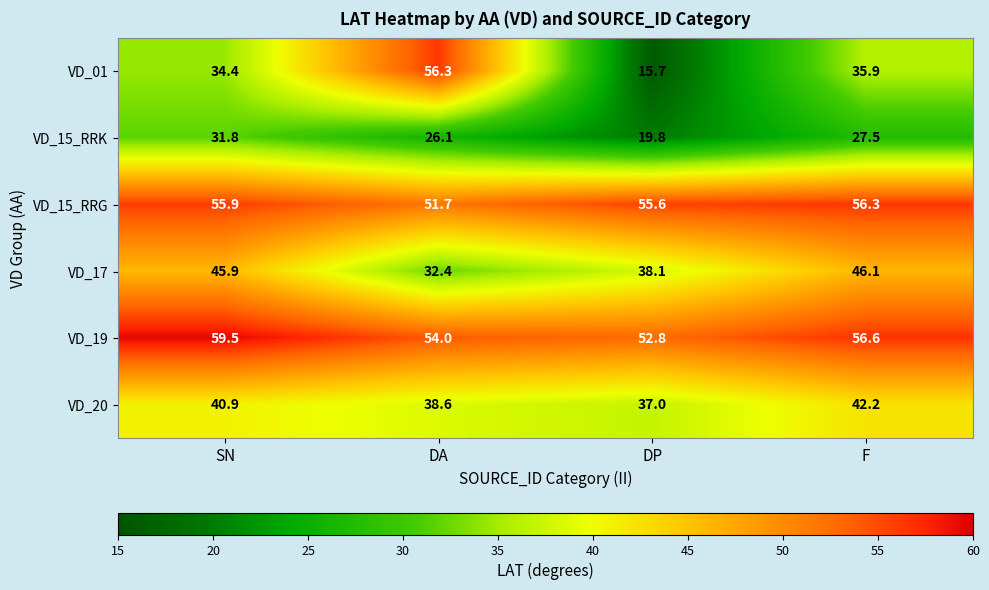

The value of VD_17 at DP is 38.1. True or false?

True